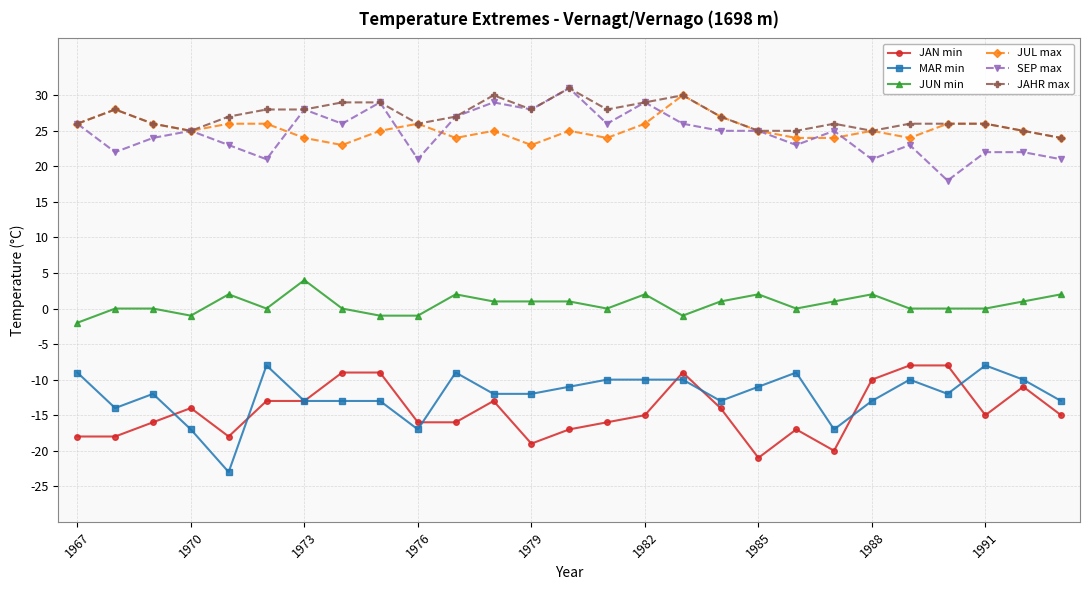

What is the greatest value displayed?

31